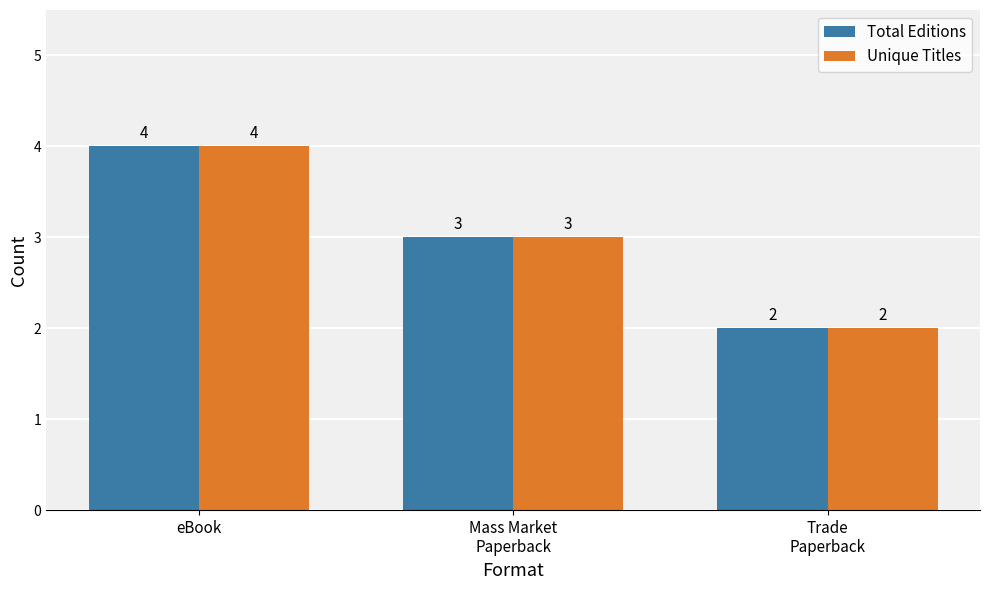

Count the Total Editions values in the range 2 to 4.

3